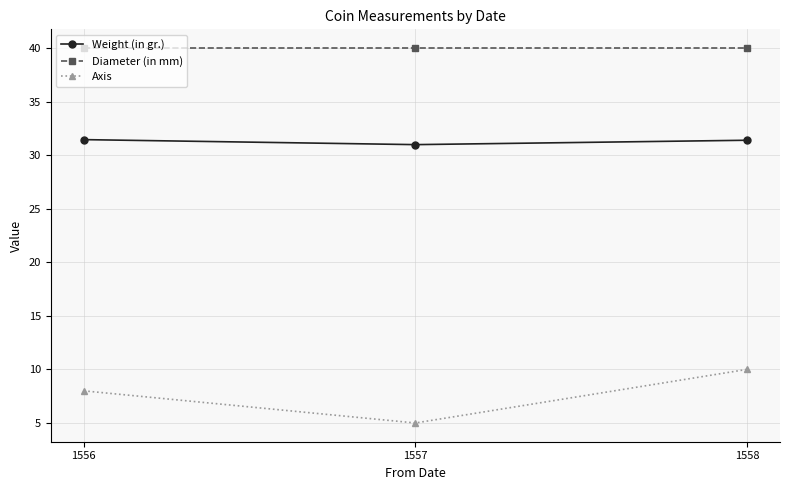

What are all the series names shown in the legend?

Weight (in gr.), Diameter (in mm), Axis